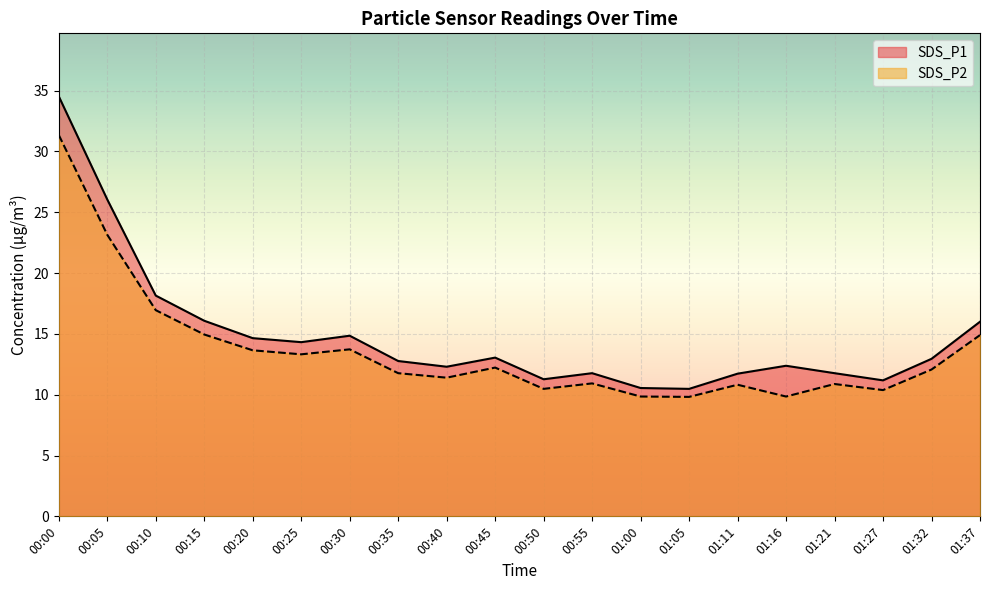

How many data points does each series have?

20